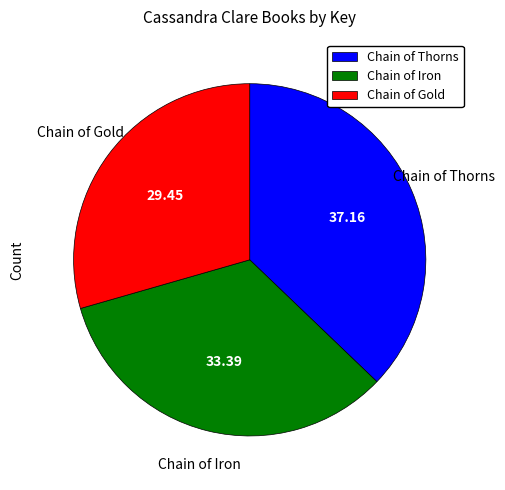

Combined, do Chain of Gold and Chain of Thorns account for over 50%?

Yes